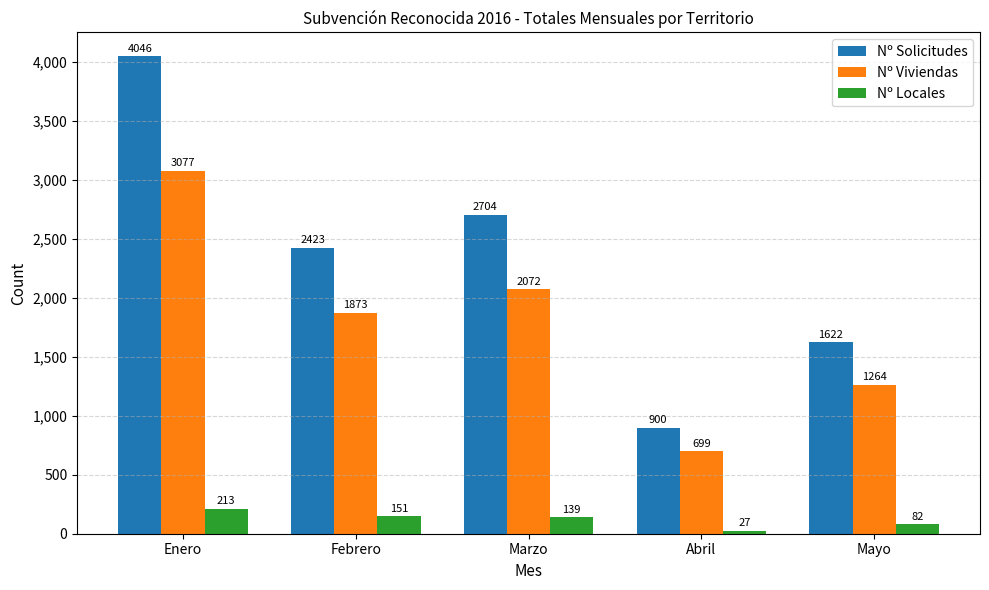

Where does the Nº Viviendas series first go above 1873?

Enero